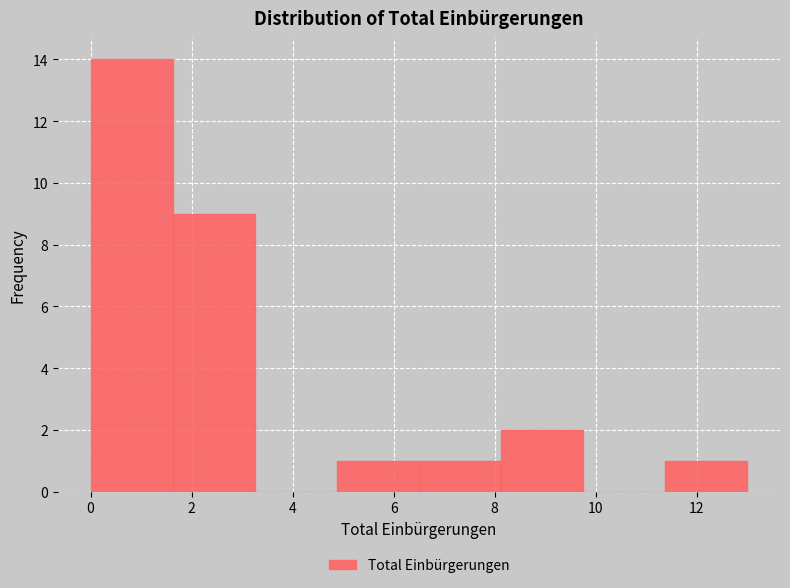

Reading left to right, list every bar in this chart as the range it spans on the x-axis followed by its height. Neither the bar edges nor the heights are printed on the chart, so give them approximately, as read against the axes.

0.0 to 1.6: 14
1.6 to 3.2: 9
3.2 to 4.8: 0
4.8 to 6.6: 1
6.6 to 8.2: 1
8.2 to 9.8: 2
9.8 to 11.4: 0
11.4 to 13.0: 1